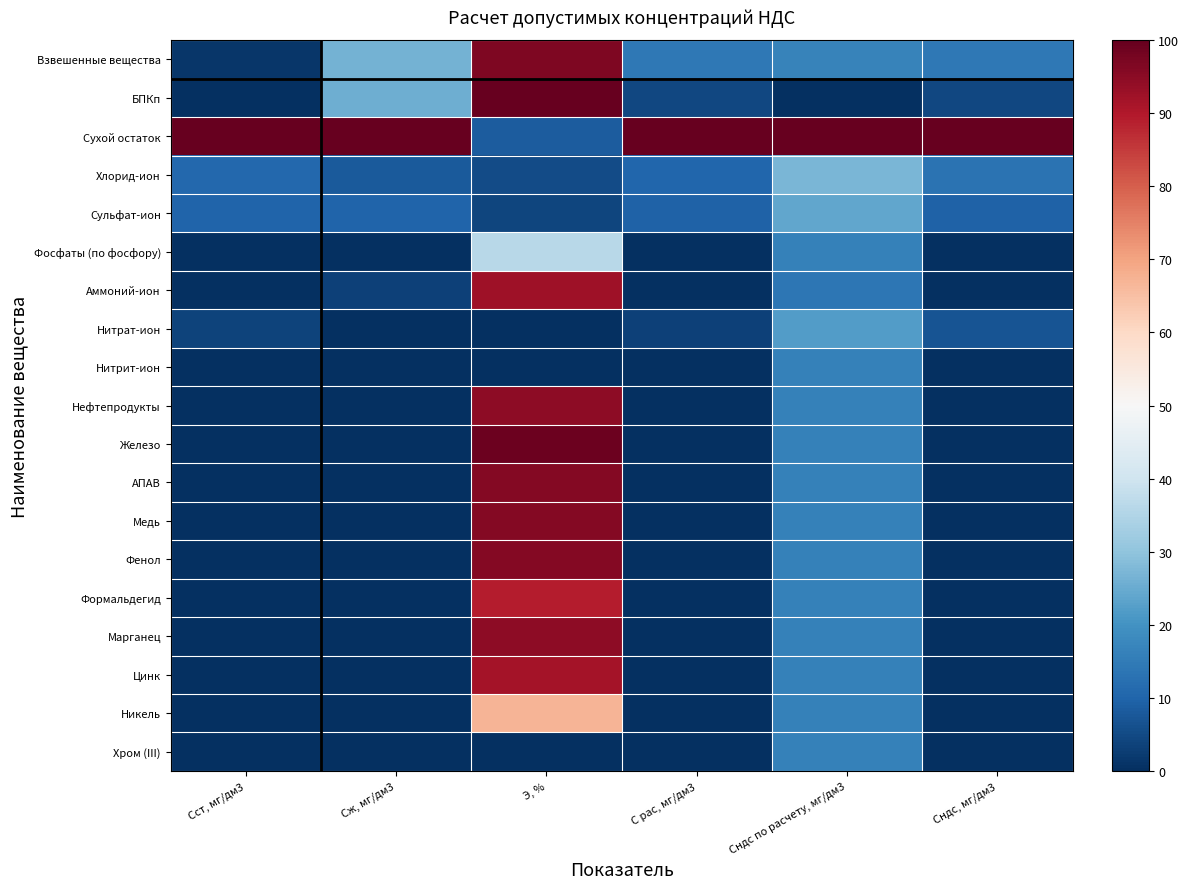

Which has a higher value, Сст, мг/дм3 or Э, %?

Э, %